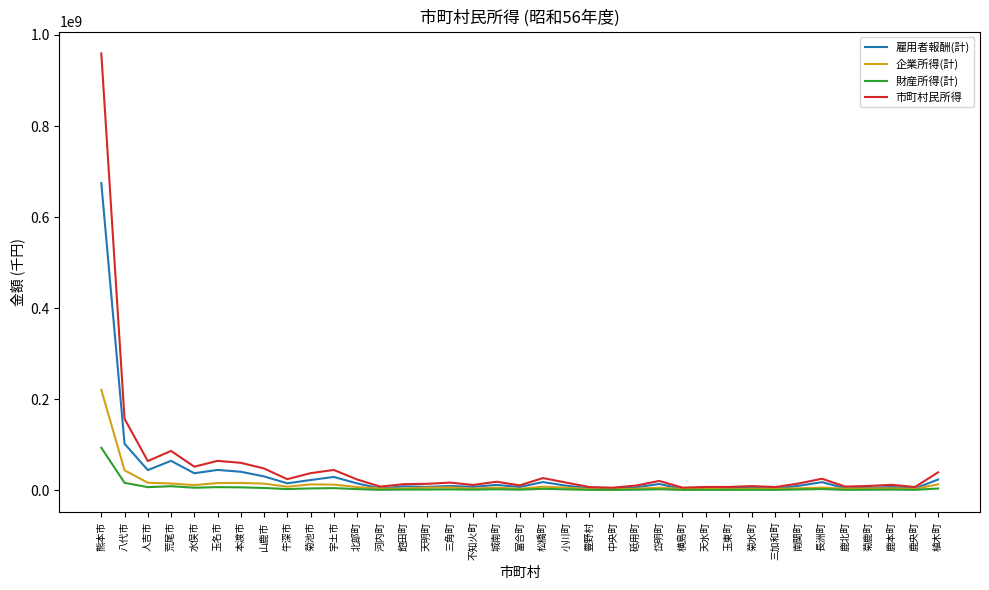

The 市町村民所得 series shows 51589987 at 水俣市. True or false?

True